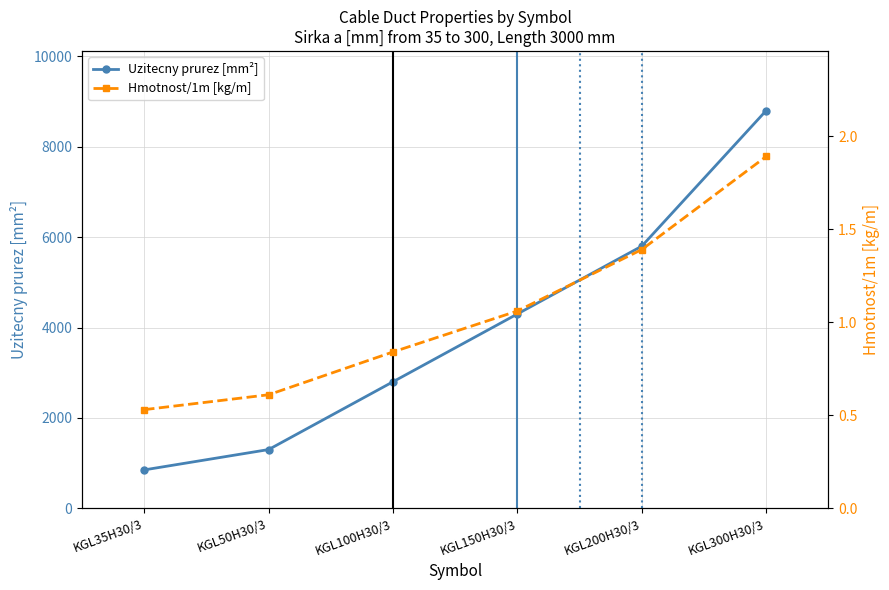

What is the lowest value of the Uzitecny prurez [mm²] series?

850